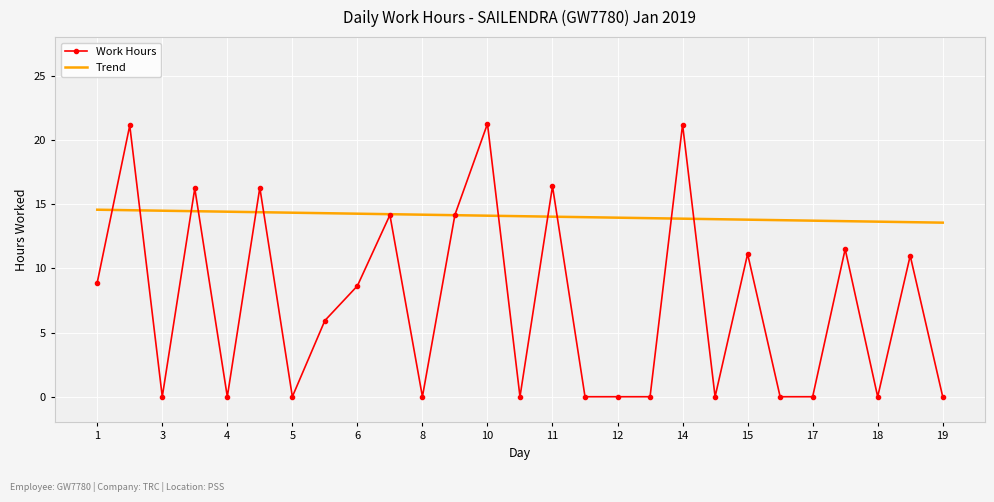

List the series in order of their overall mean, lowest first.

Work Hours, Trend